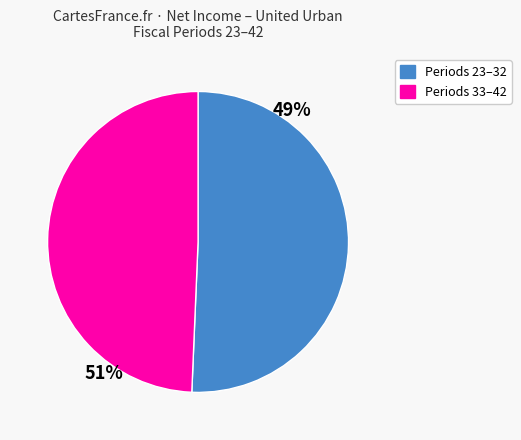

Is there a majority slice in this chart?

Yes